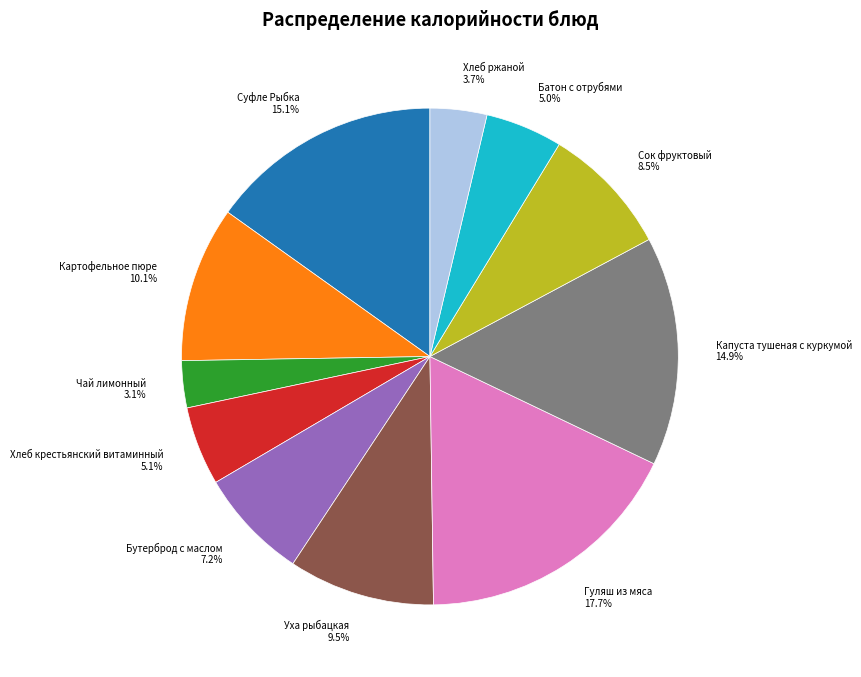

How many segments does this pie chart have?

11